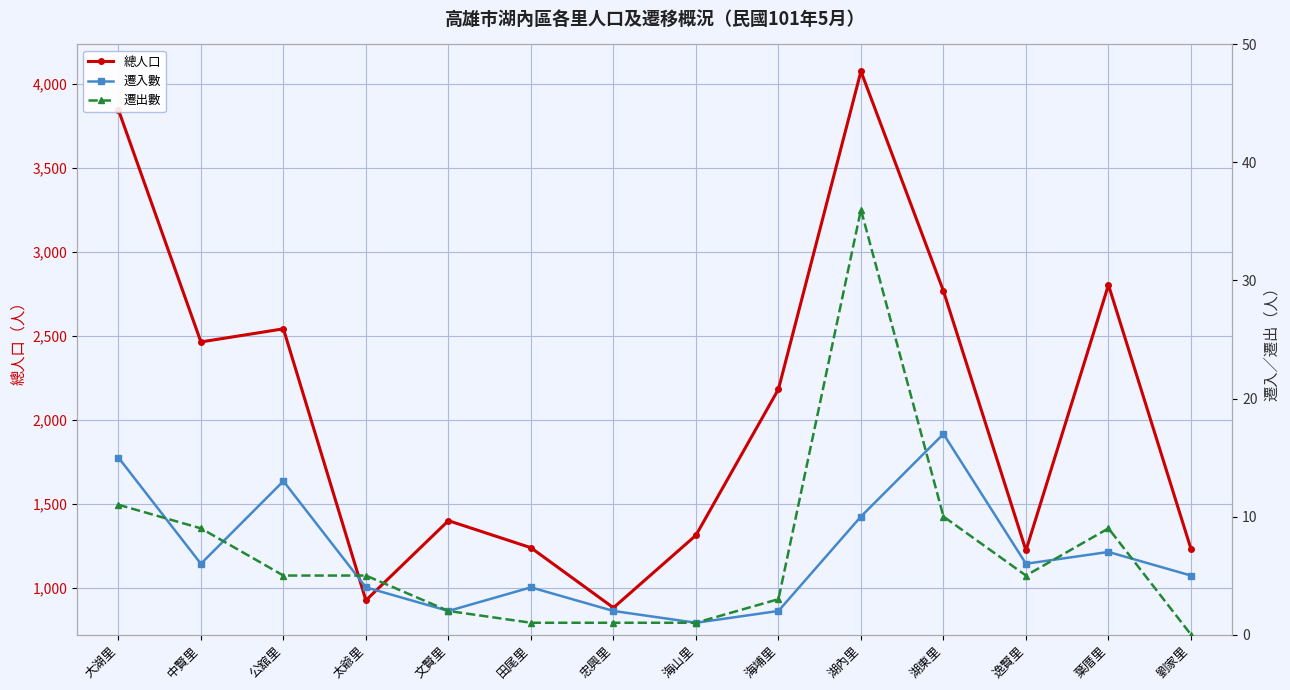

Rank the series at 中賢里 from lowest to highest value.

遷入數, 遷出數, 總人口